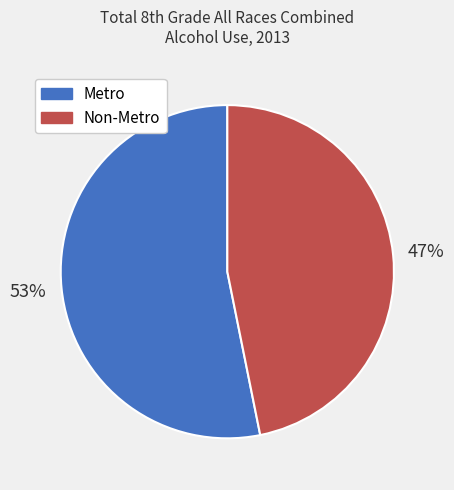

Which category has the biggest portion of the pie?

Metro